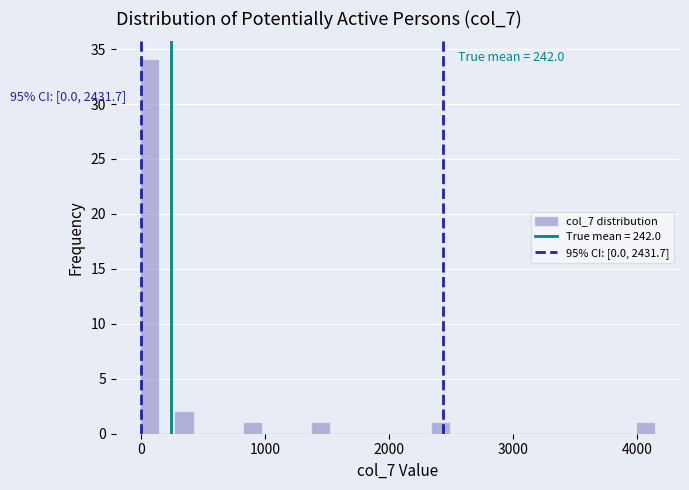

Read against the x-axis, roughly where is the centre of the tallest bar?

100